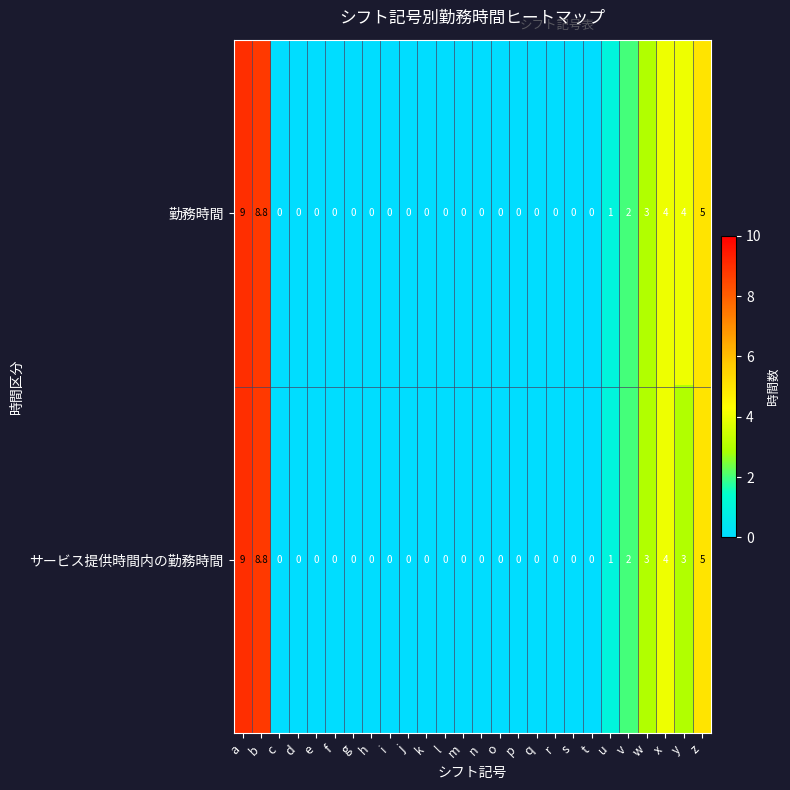

What is the difference between the サービス提供時間内の勤務時間 values at b and j?

8.8